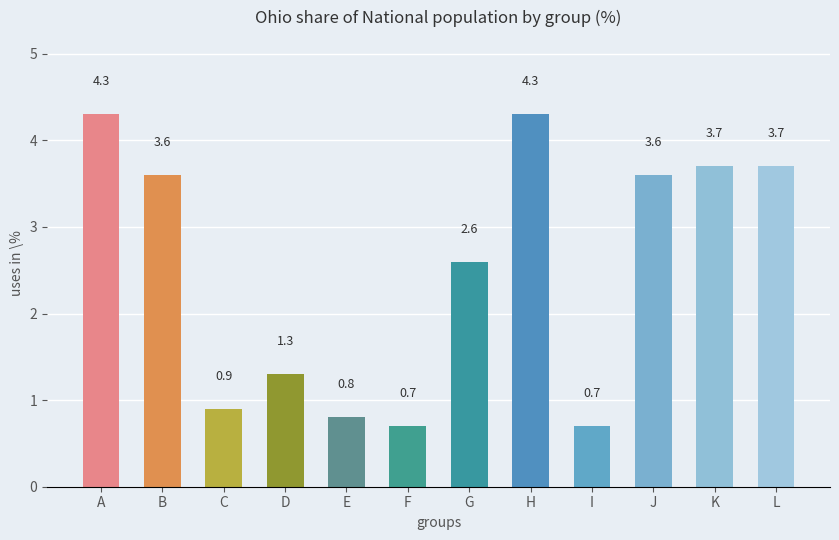

What is the change in value from B to F?

-2.9